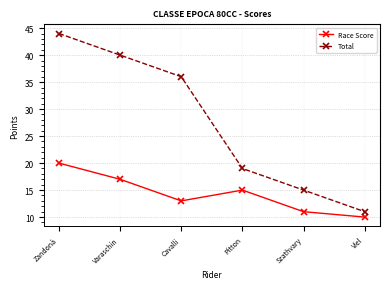

What is the label of the 2nd point from the right?

Szathvary